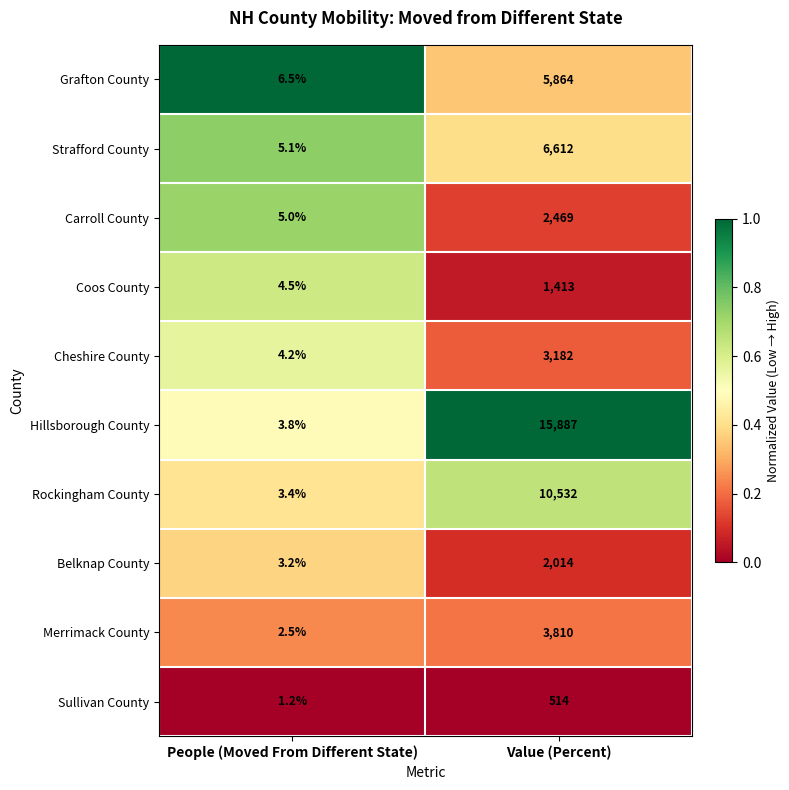

How many distinct data groups are displayed?

10